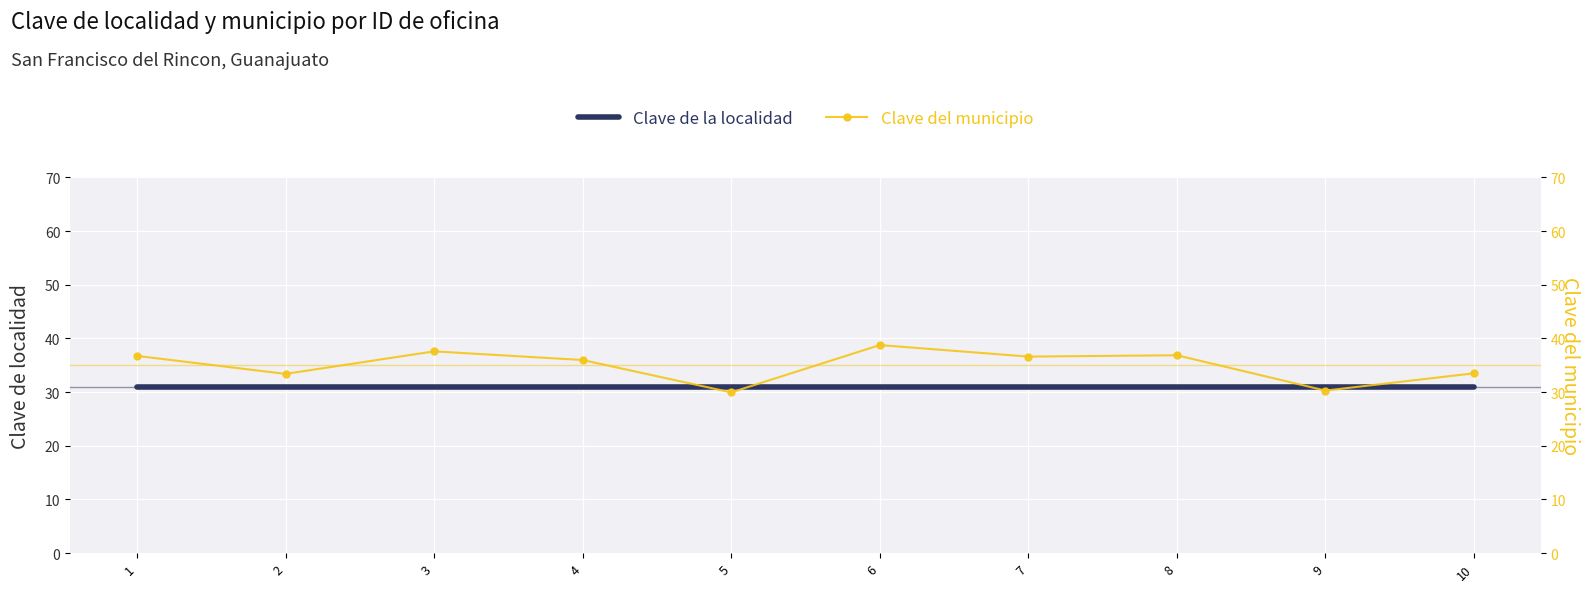

What is the smallest value displayed?

29.9